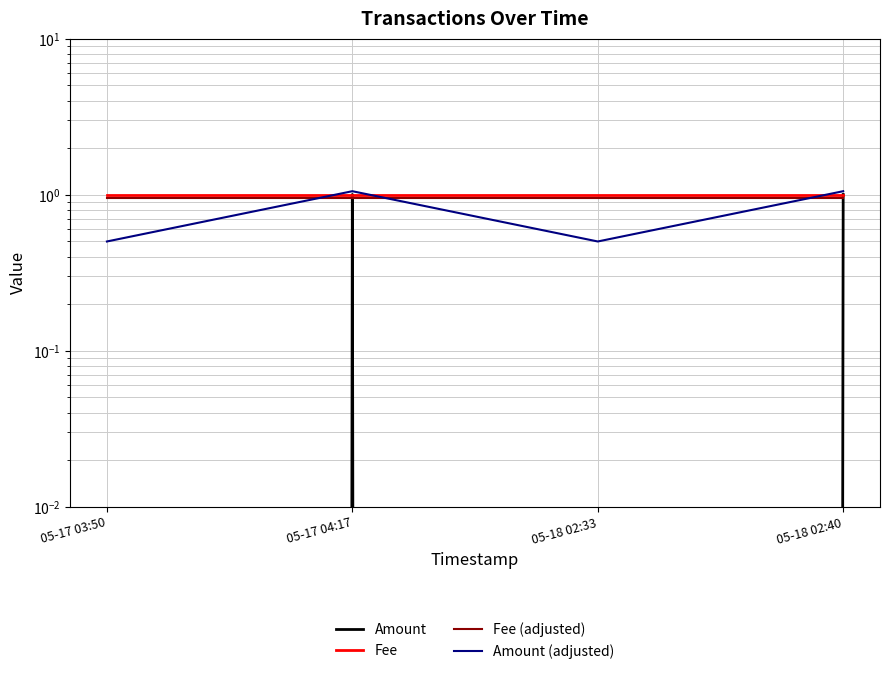

True or false: Fee (adjusted) has more than 2 interior local peaks.

False